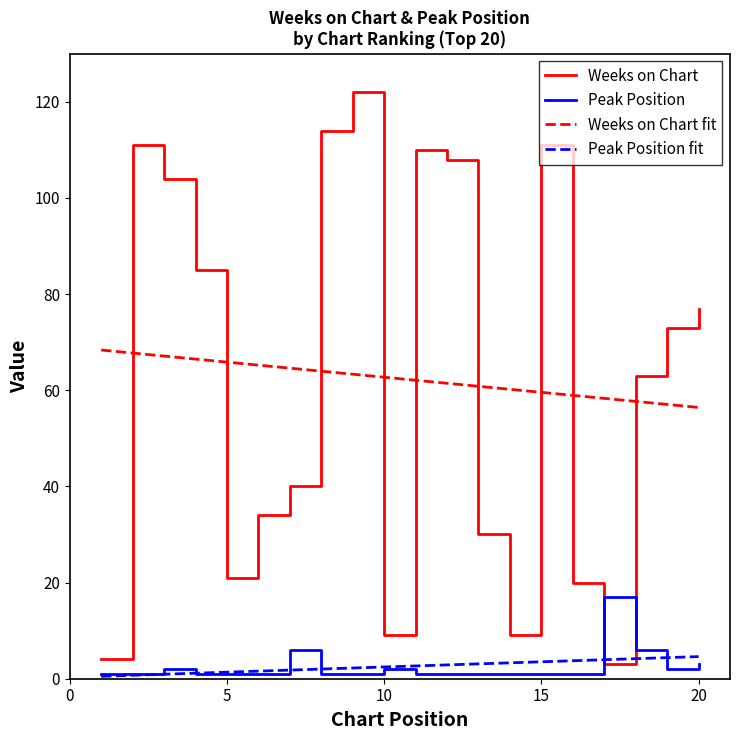

What is the difference between the maximum and minimum values in the Weeks on Chart series?

119.0